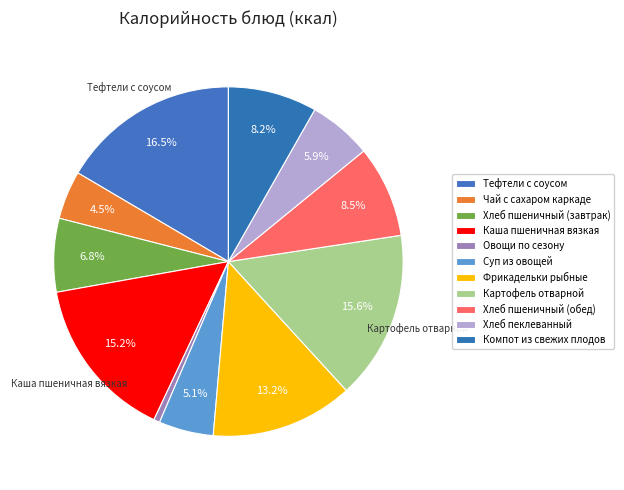

How much of the chart is everything except Тефтели с соусом?

83.5%